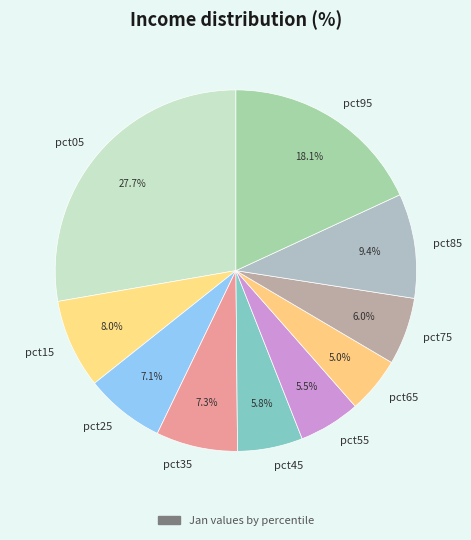

Is the sum of pct85 and pct55 greater than half?

No